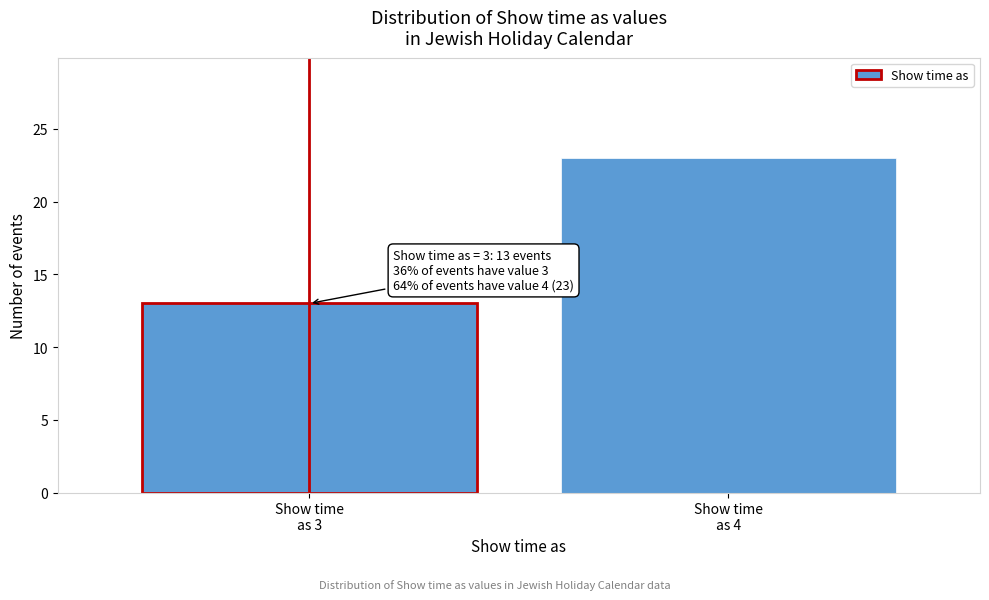

Reading right to left, list all the values displayed in this chart.

23	13